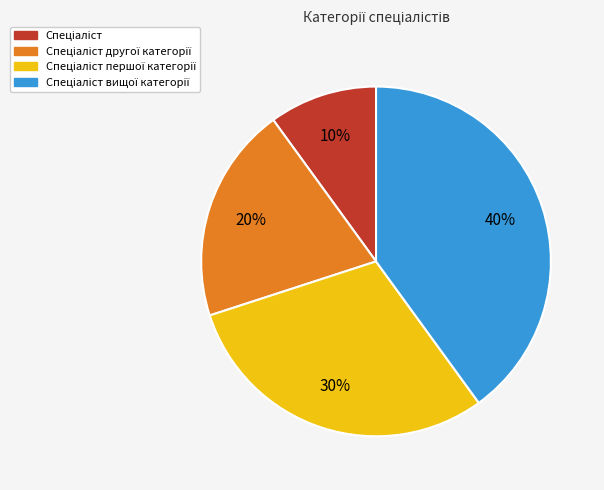

To the nearest percent, what is the average slice percentage?

25%